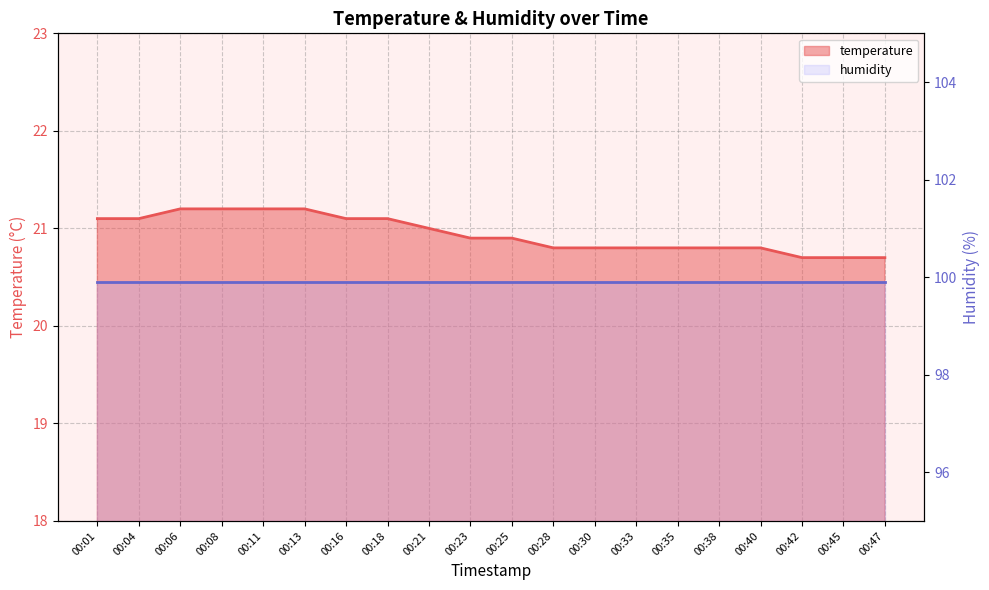

Which category has the highest value across all series?

00:06